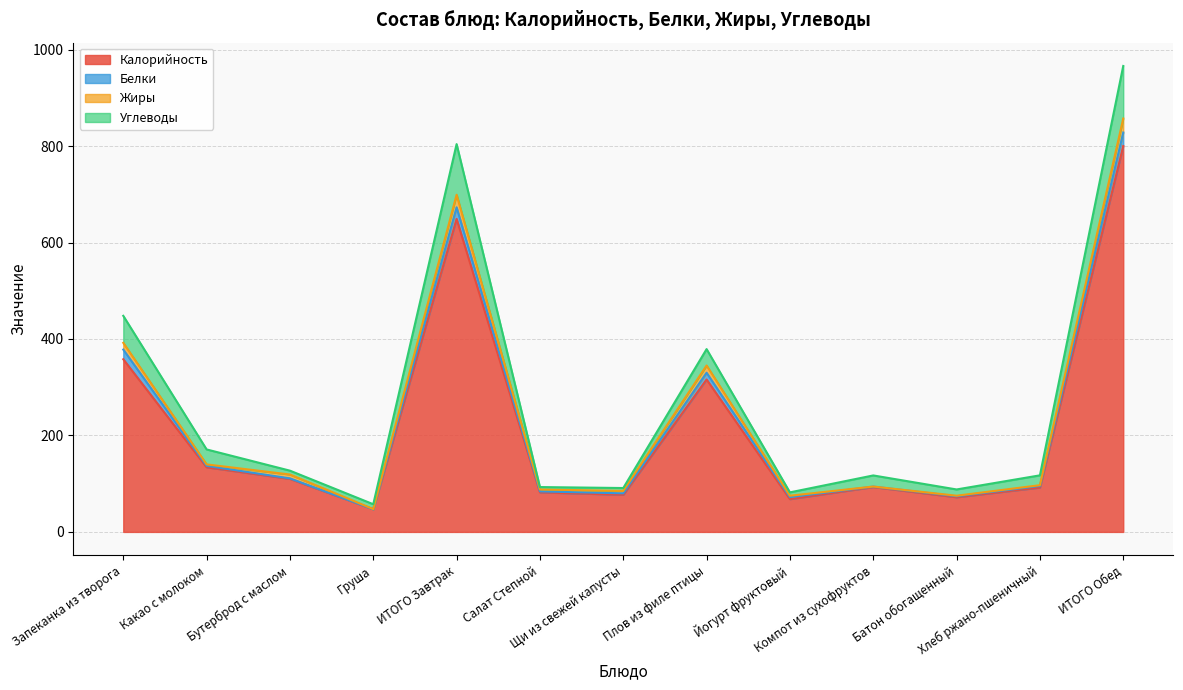

At ИТОГО Обед, list the series in order from largest to smallest.

Калорийность, Углеводы, Жиры, Белки